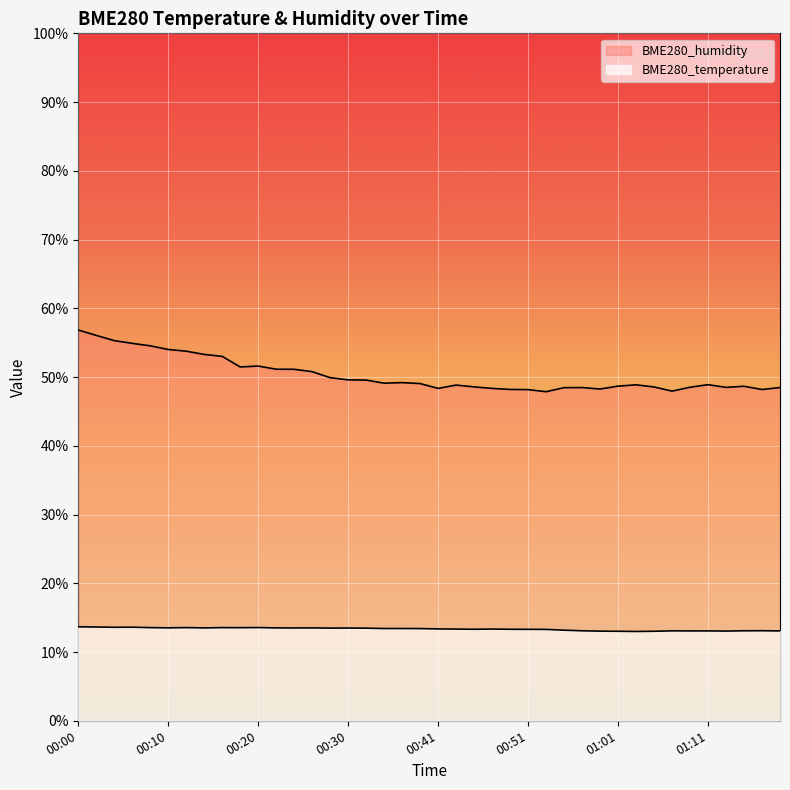

Rank the categories by BME280_temperature value from lowest to highest.

01:03, 01:01, 01:05, 00:59, 01:13, 01:09, 01:11, 01:19, 01:07, 00:57, 01:15, 01:17, 00:55, 00:53, 00:51, 00:45, 00:49, 00:43, 00:47, 00:41, 00:39, 00:34, 00:36, 00:32, 00:28, 00:30, 00:24, 00:14, 00:22, 00:26, 00:10, 00:18, 00:08, 00:12, 00:16, 00:20, 00:04, 00:06, 00:02, 00:00